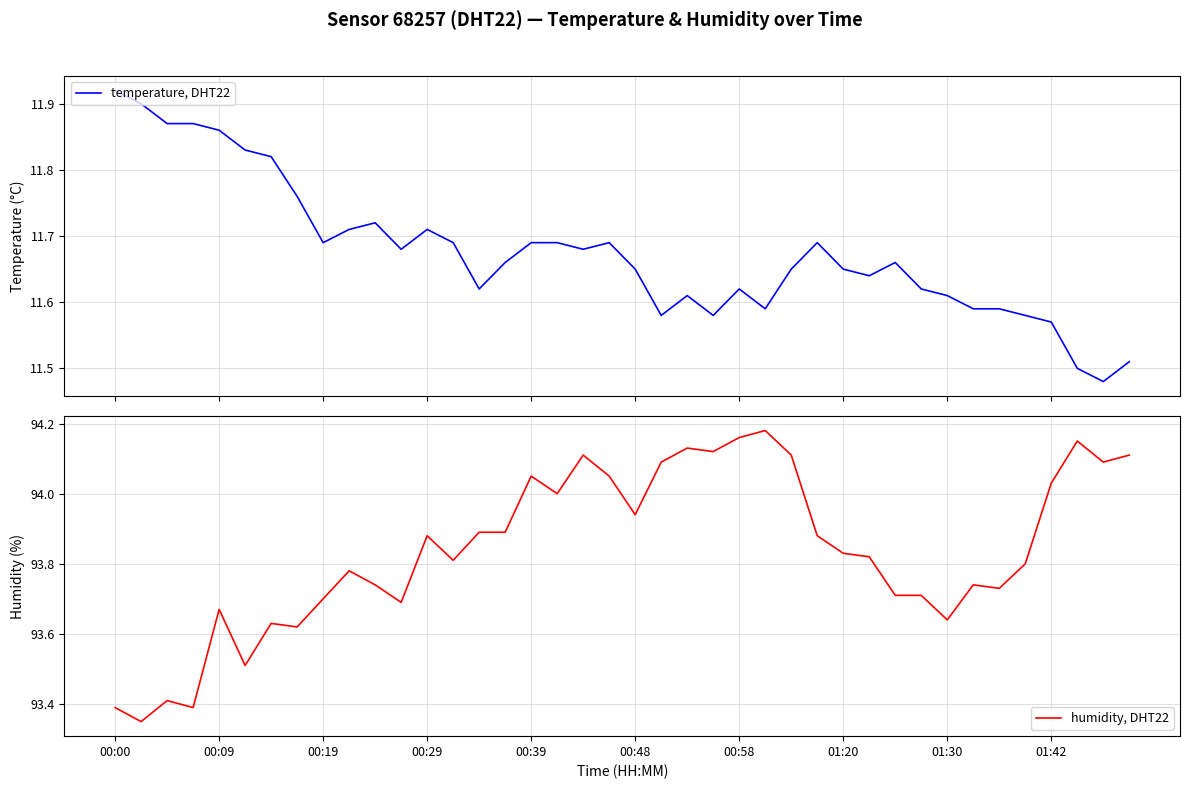

Between 13 and 23, which series saw the biggest shift?

humidity, DHT22